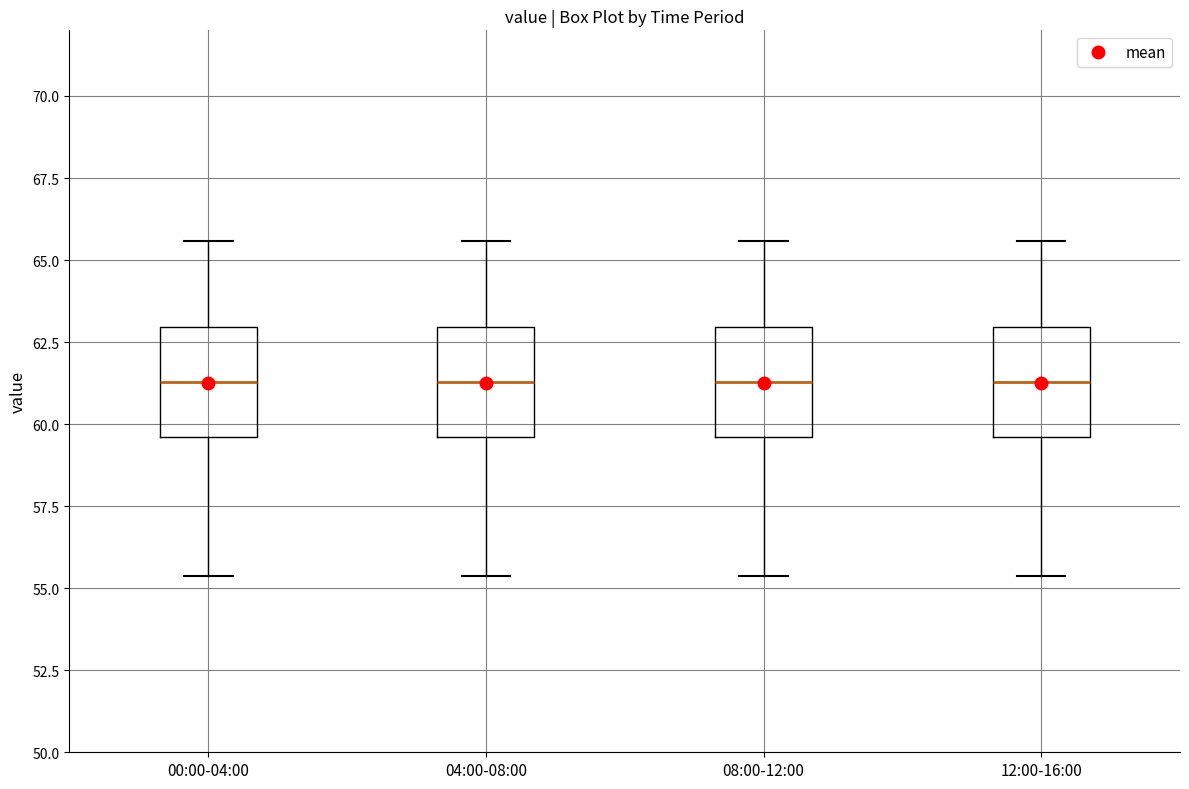

Where does the median line of the box for 08:00-12:00 sit on the y-axis? The values are not printed on the chart, so give them approximately, as read against the axis.

61.5